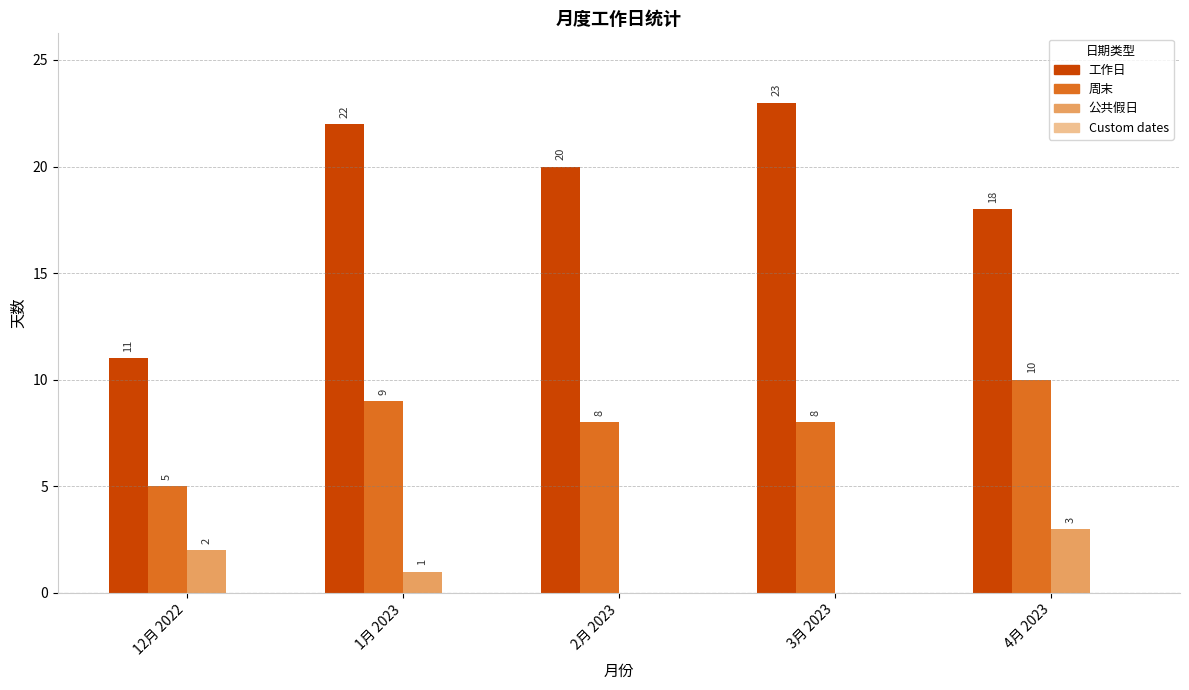

Which series has the widest spread of values?

工作日